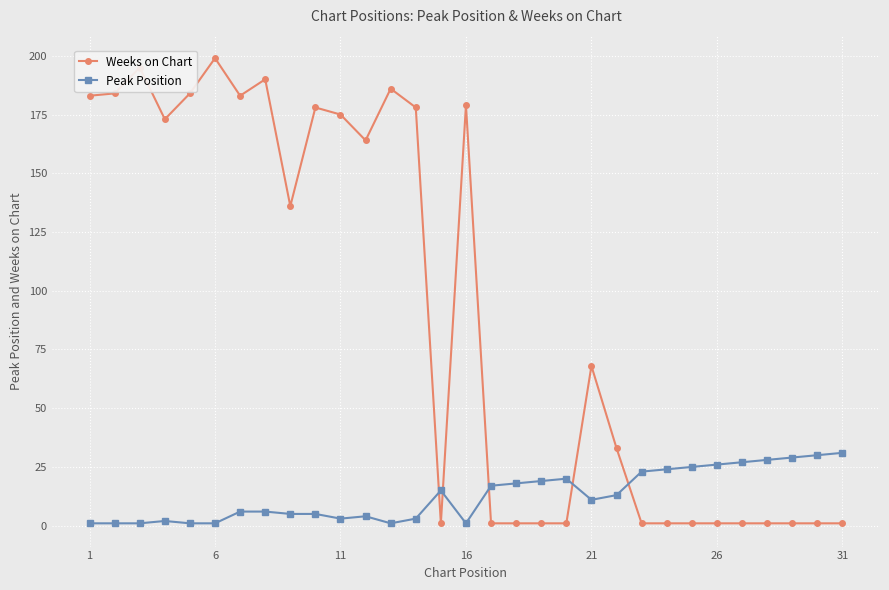

True or false: Peak Position has more than 1 points higher than both neighbors.

True